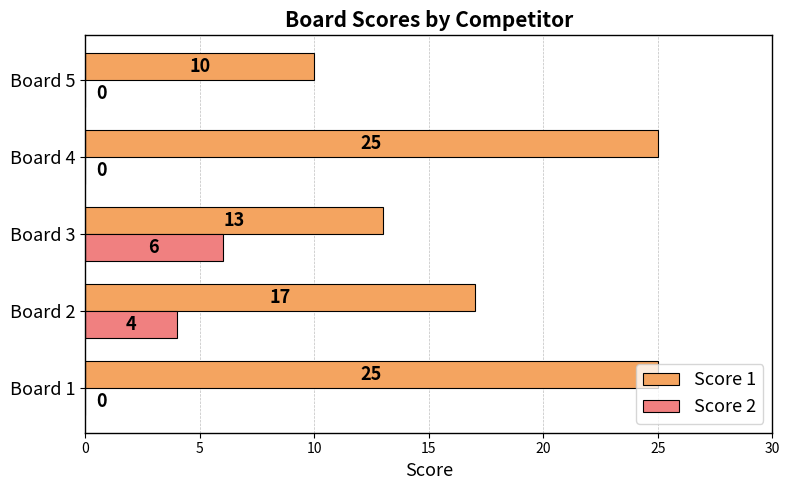

What is the approximate value of Score 2 at Board 2?

4